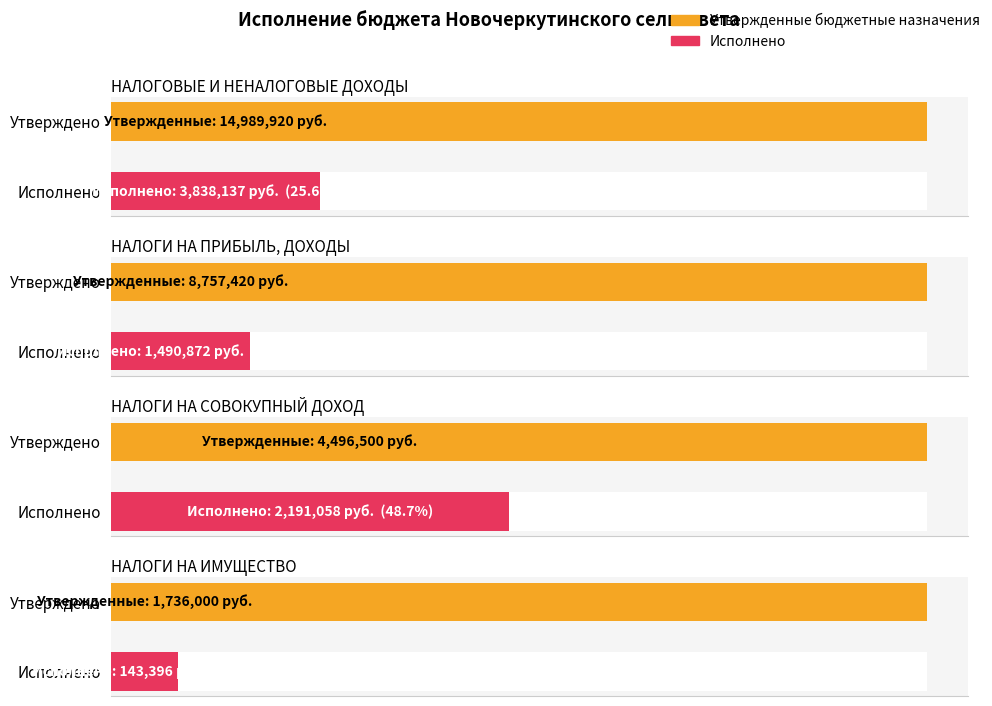

What is the label of the 1st bar from the left?

НАЛОГОВЫЕ И
НЕНАЛОГОВЫЕ ДОХОДЫ